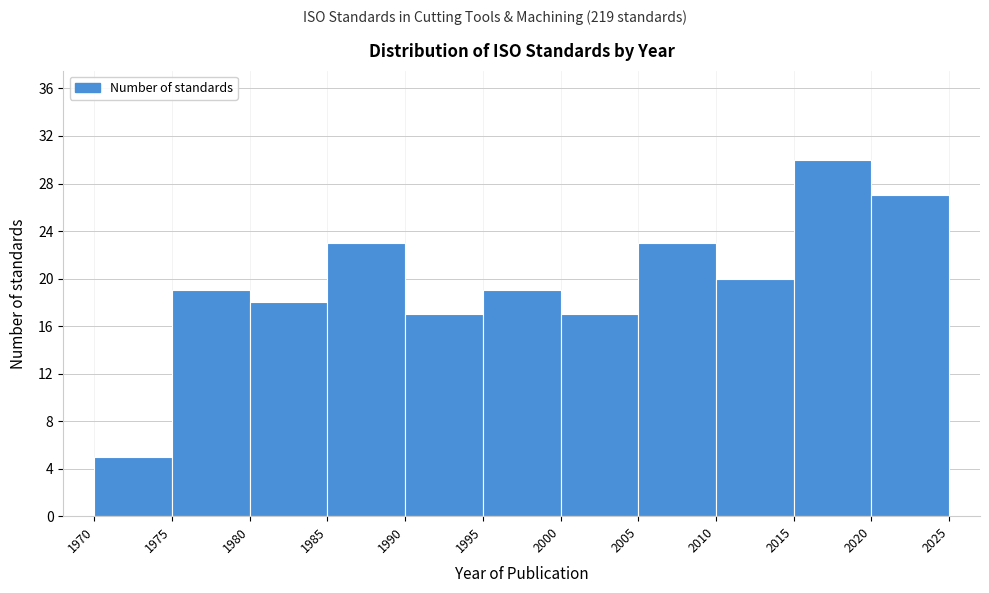

What is the height of the bar covering 1995 to 2000 on the x-axis? The values are not printed on the chart, so give them approximately, as read against the axis.

19